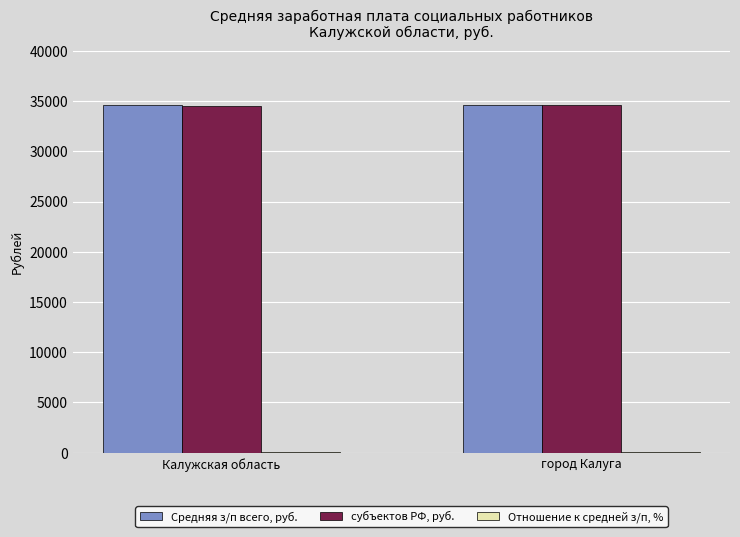

Is it true that Средняя з/п всего, руб. equals 6979.8 at Калужская область?

False